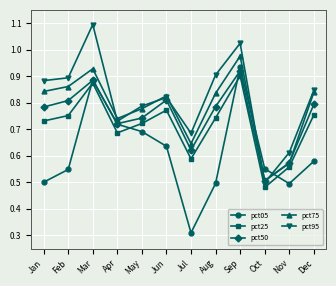

What are all the series names shown in the legend?

pct05, pct25, pct50, pct75, pct95